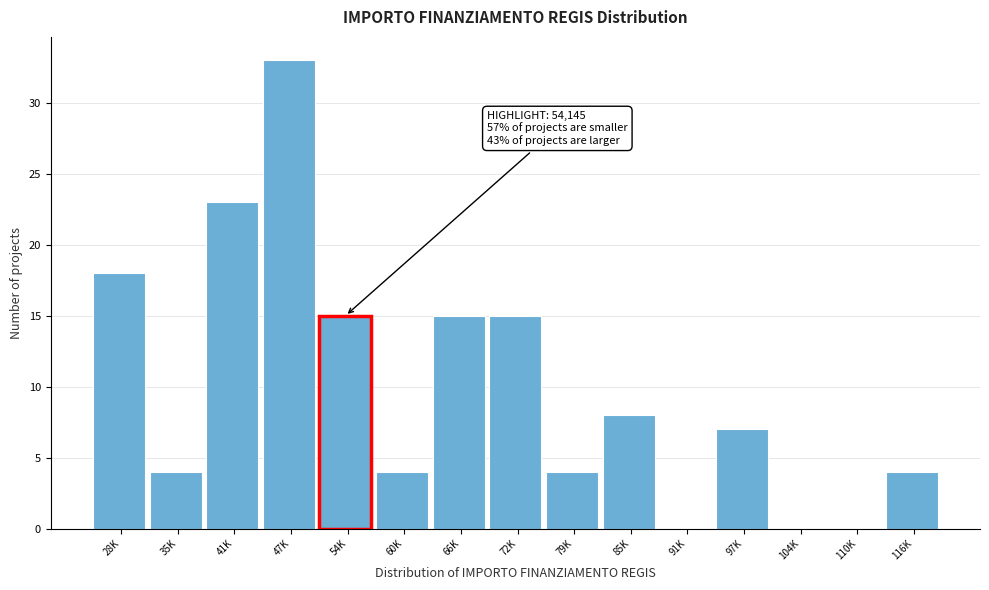

Reading right to left, what are all the values shown in this chart?

116K=4	110K=0	104K=0	97K=7	91K=0	85K=8	79K=4	72K=15	66K=15	60K=4	54K=15	47K=33	41K=23	35K=4	28K=18